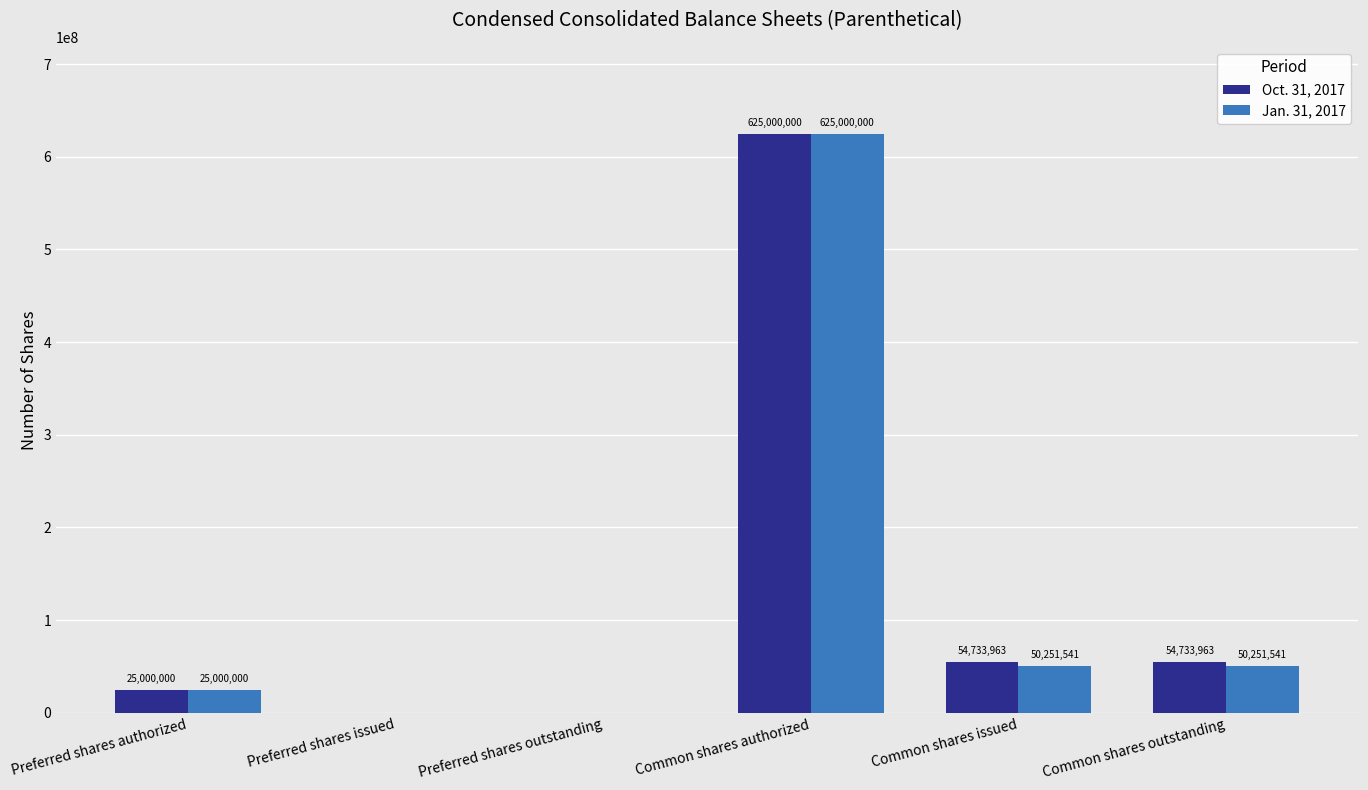

Which series has the largest total across all categories?

Oct. 31, 2017